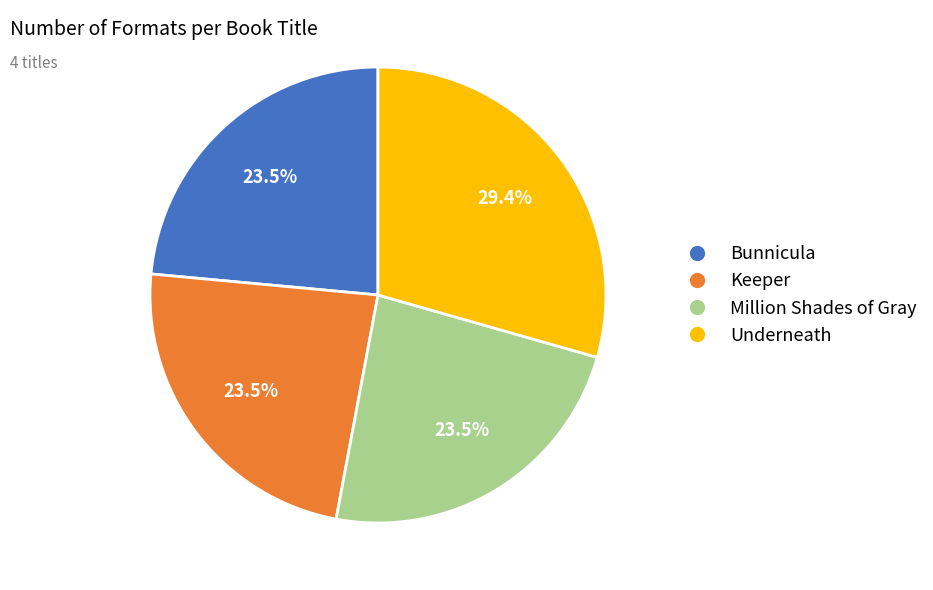

Does Underneath account for over 50% of the chart?

No